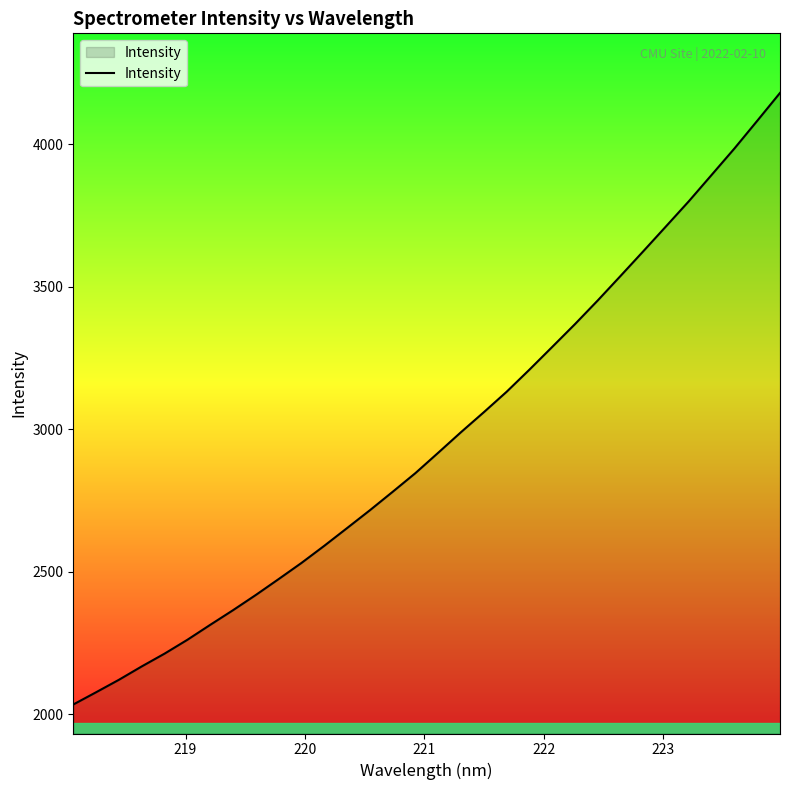

How many lines are shown in the chart?

1